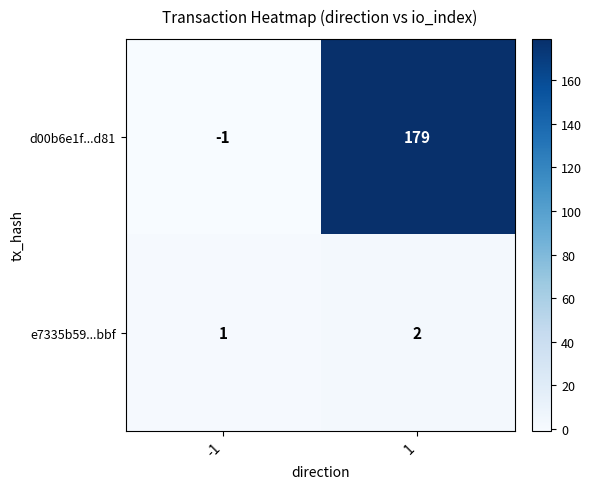

What is the difference between the highest and lowest values at 1?

177